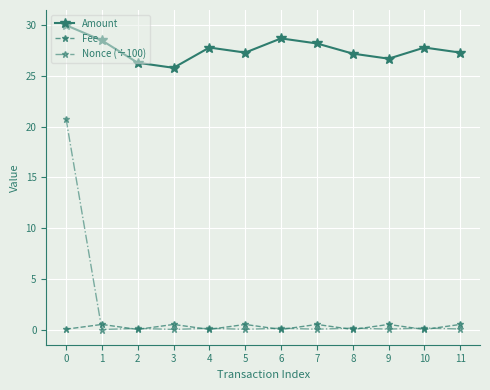

In Fee, how many points are lower than both neighbors (excluding endpoints)?

5